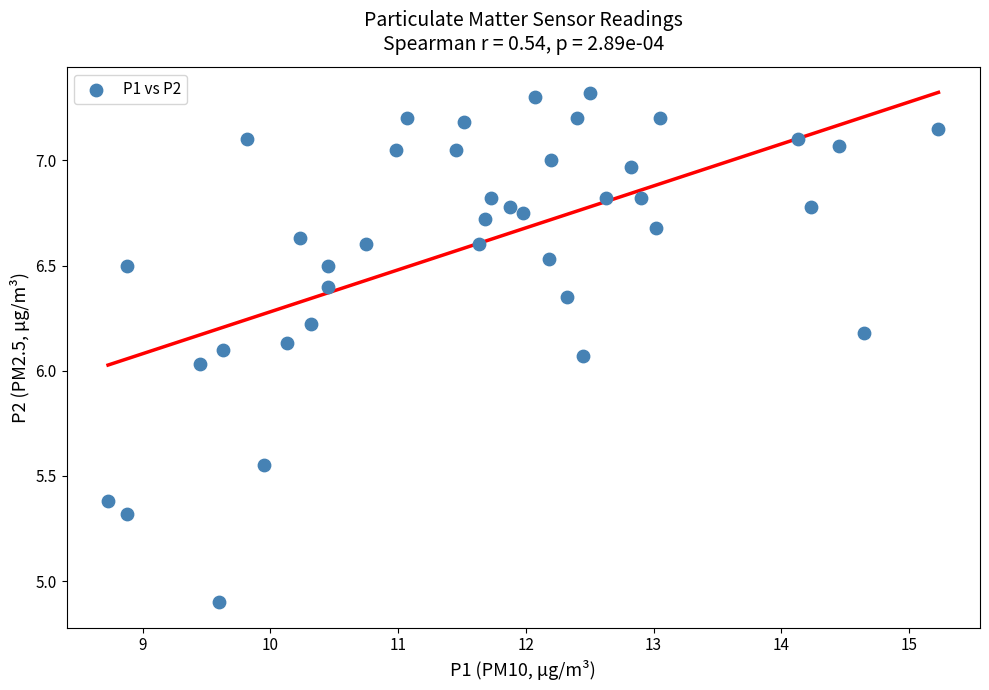

What is the range of Y values (max minus min)?

2.4